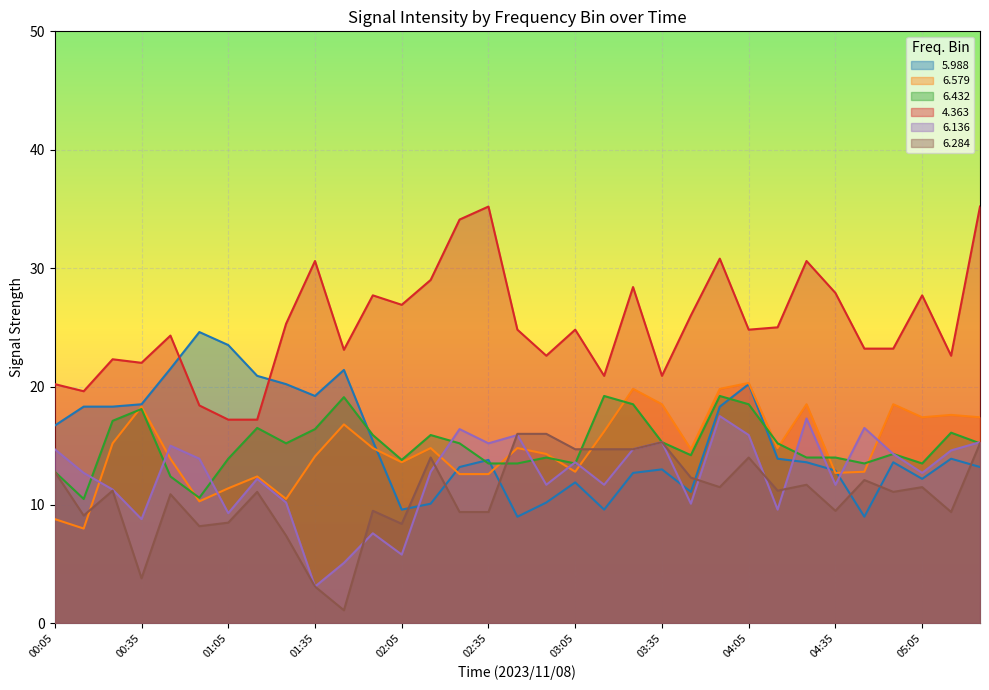

At which label does   6.432 first exceed 15?

00:25